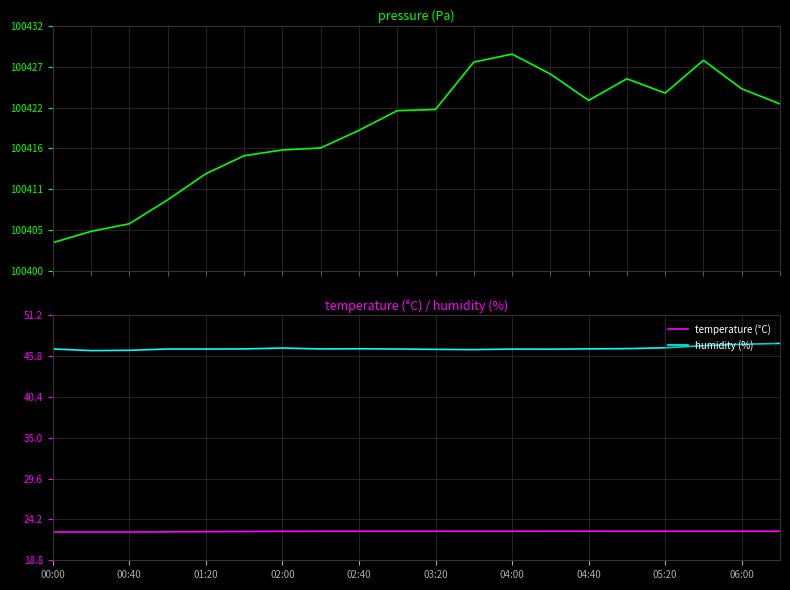

Which category has the lowest value across all series?

00:00